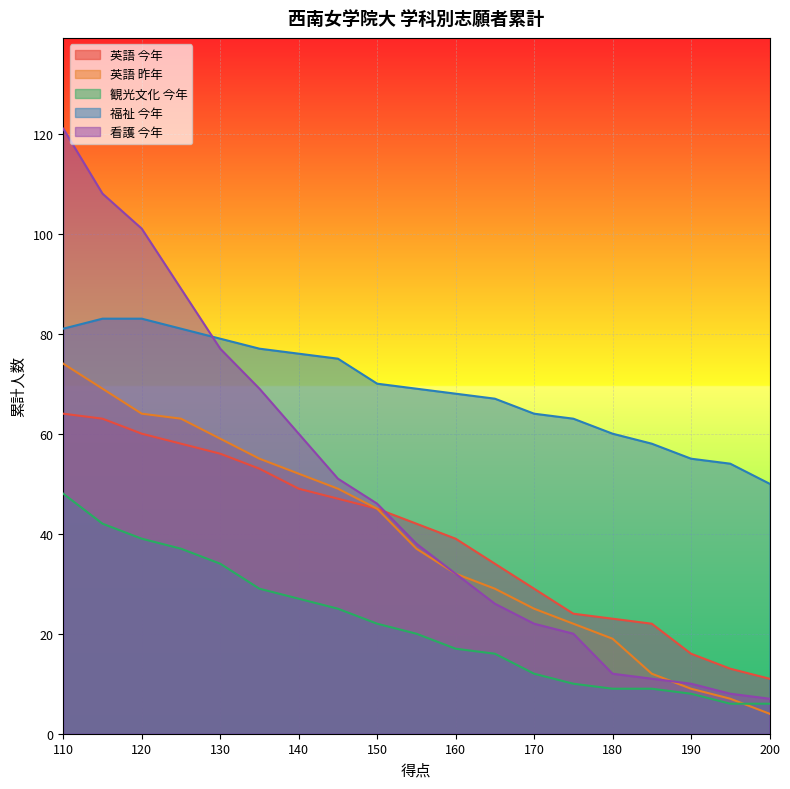

At which label does 英語 昨年 reach its peak?

110